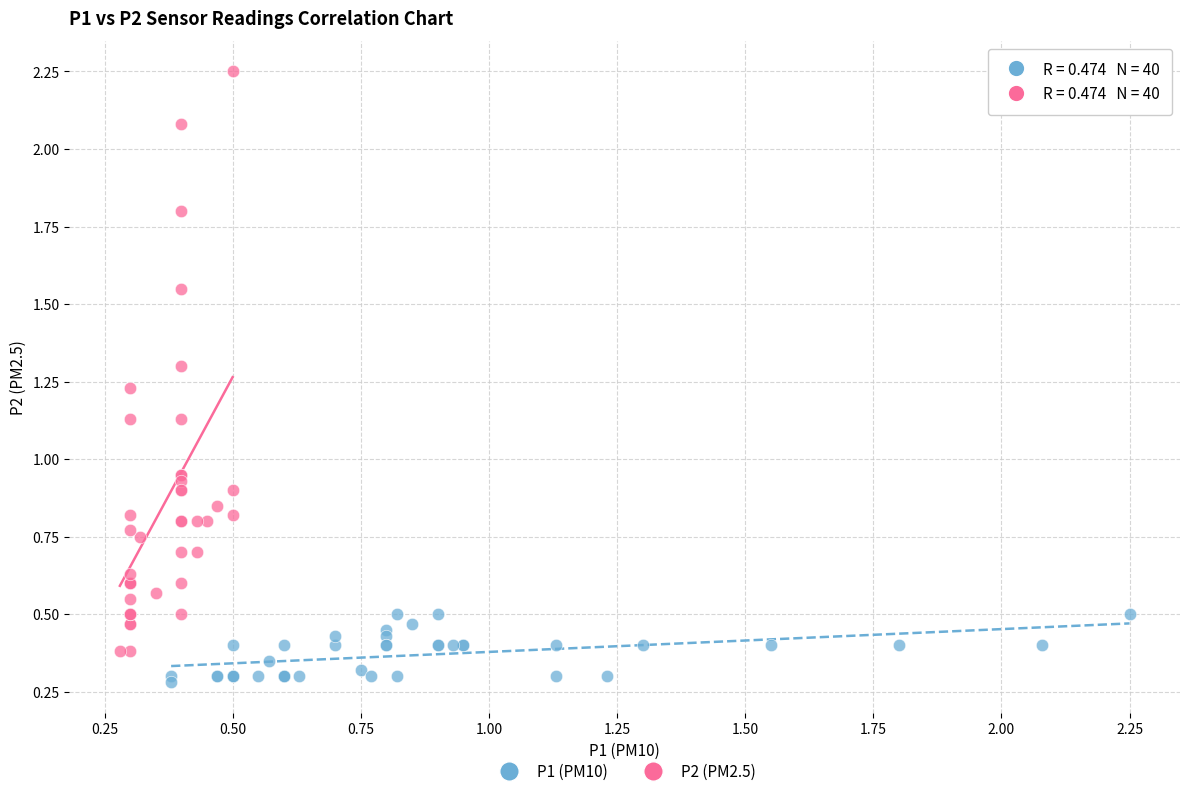

Which series has the largest Y range (max minus min)?

P2 (PM2.5)